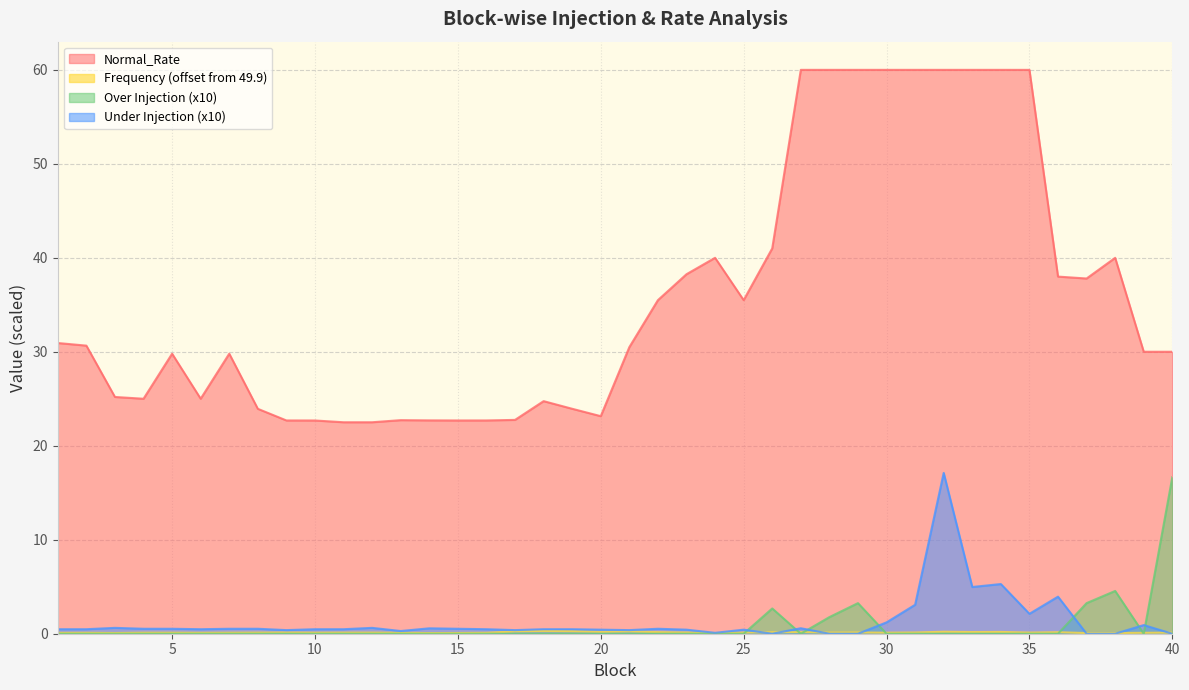

Reading left to right, transcribe all the data shown in this chart.

Normal_Rate: 1=30.9	2=30.7	3=25.2	4=25.0	5=29.8	6=25.0	7=29.8	8=23.9	9=22.7	10=22.7	11=22.5	12=22.5	13=22.7	14=22.7	15=22.7	16=22.7	17=22.8	18=24.7	19=23.9	20=23.1	21=30.5	22=35.5	23=38.3	24=40.0	25=35.5	26=41.0	27=60.0	28=60.0	29=60.0	30=60.0	31=60.0	32=60.0	33=60.0	34=60.0	35=60.0	36=38.0	37=37.8	38=40.0	39=30.0	40=30.0
Frequency: 1=0.1	2=0.1	3=0.1	4=0.1	5=0.1	6=0.1	7=0.1	8=0.1	9=0.1	10=0.1	11=0.1	12=0.1	13=0.1	14=0.1	15=0.1	16=0.1	17=0.2	18=0.3	19=0.3	20=0.2	21=0.2	22=0.2	23=0.1	24=0.1	25=0.1	26=0.1	27=0.2	28=0.1	29=0.1	30=0.1	31=0.1	32=0.2	33=0.2	34=0.2	35=0.1	36=0.2	37=0.1	38=0.1	39=0.1	40=0.1
Over Injection: 1=0.0	2=0.0	3=0.0	4=0.0	5=0.0	6=0.0	7=0.0	8=0.0	9=0.0	10=0.0	11=0.0	12=0.0	13=0.0	14=0.0	15=0.0	16=0.0	17=0.0	18=0.0	19=0.0	20=0.0	21=0.0	22=0.0	23=0.0	24=0.0	25=0.0	26=2.7	27=0.0	28=1.8	29=3.3	30=0.0	31=0.0	32=0.0	33=0.0	34=0.0	35=0.0	36=0.0	37=3.3	38=4.6	39=0.0	40=16.7
Under Injection: 1=0.5	2=0.5	3=0.6	4=0.5	5=0.5	6=0.5	7=0.5	8=0.5	9=0.4	10=0.5	11=0.5	12=0.6	13=0.3	14=0.6	15=0.5	16=0.5	17=0.4	18=0.5	19=0.5	20=0.4	21=0.4	22=0.5	23=0.4	24=0.1	25=0.4	26=0.0	27=0.6	28=0.0	29=0.0	30=1.2	31=3.1	32=17.1	33=5.0	34=5.3	35=2.1	36=3.9	37=0.0	38=0.0	39=0.9	40=0.0